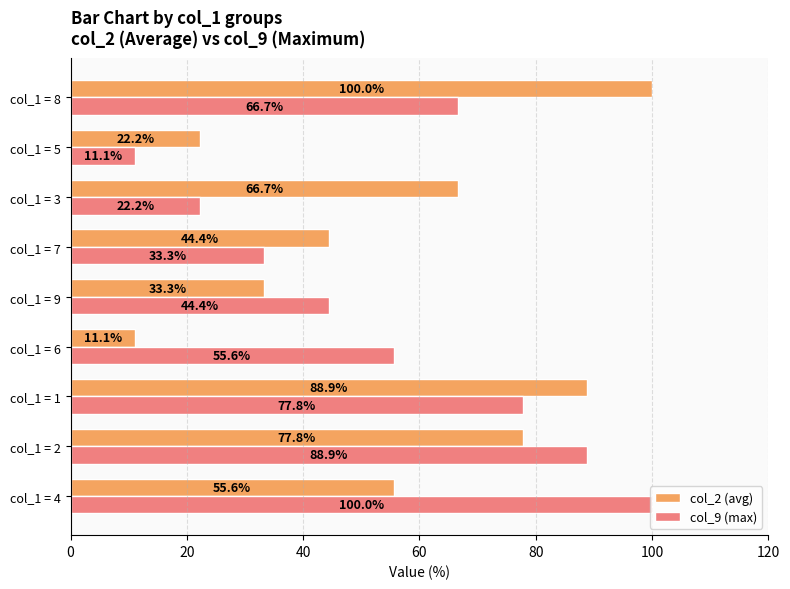

Where is col_9 (max) nearest to the value 55?

col_1 = 6